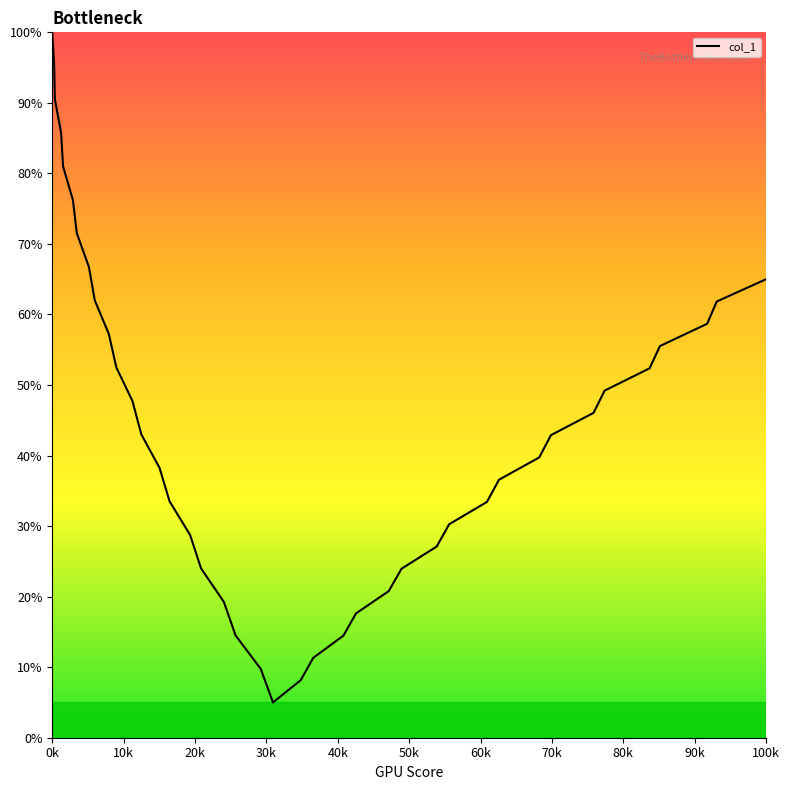

What is the greatest value displayed?

100.0